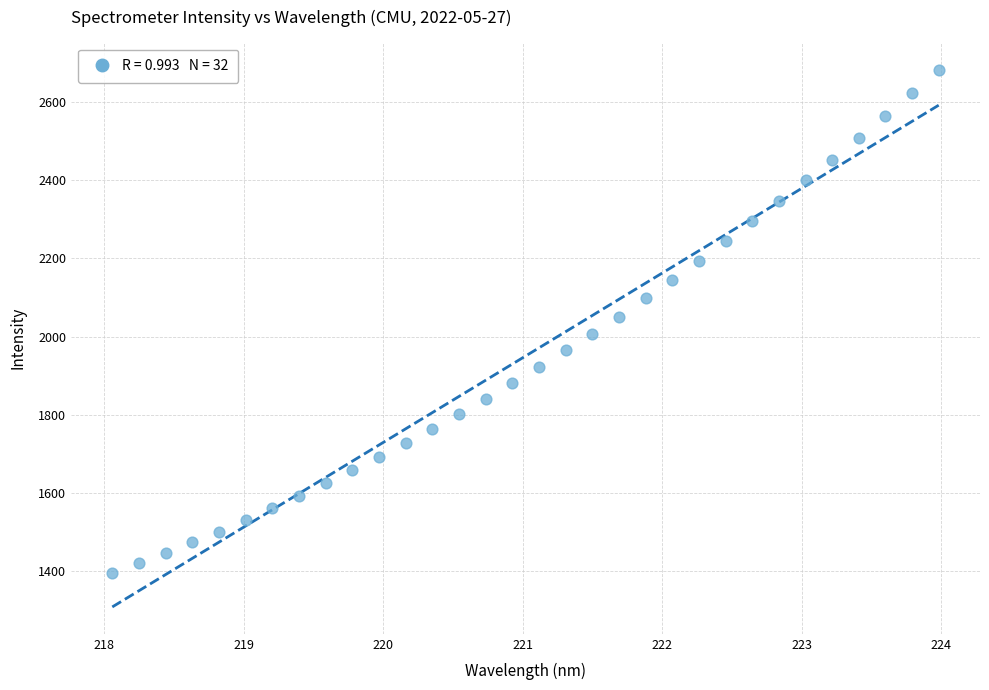

What is the range of X values (max minus min)?

5.9